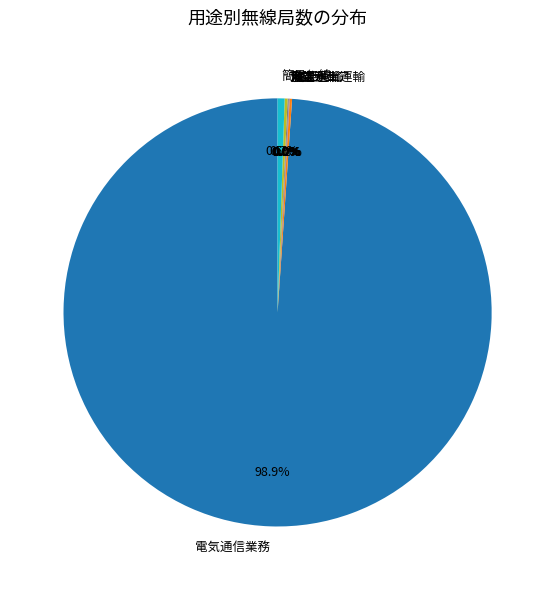

Which slice is the largest?

電気通信業務